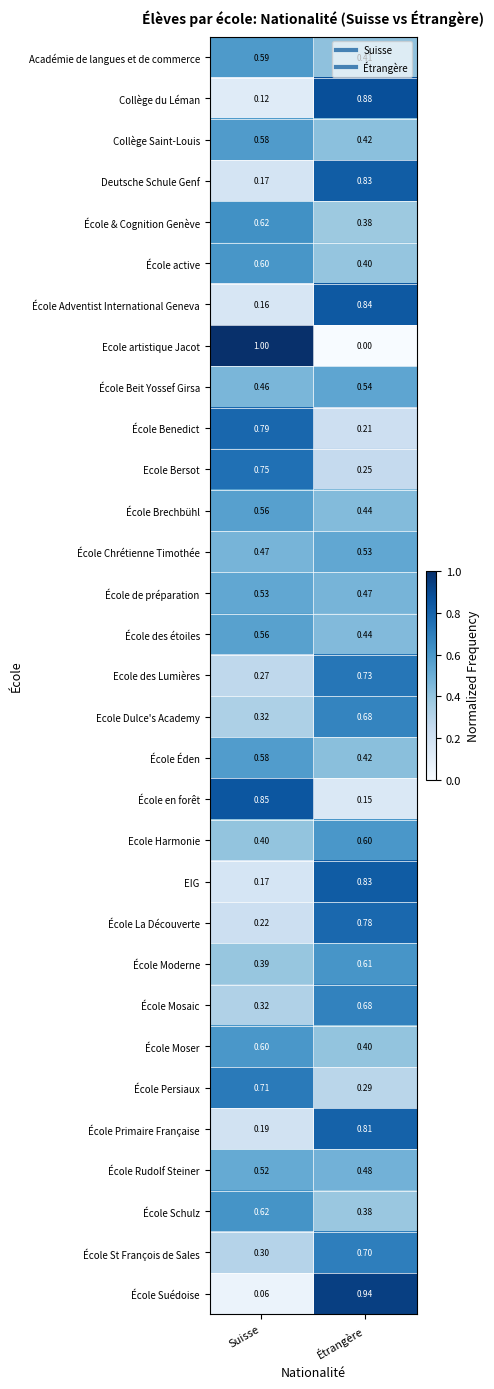

Which series has the widest spread of values?

Ecole artistique Jacot